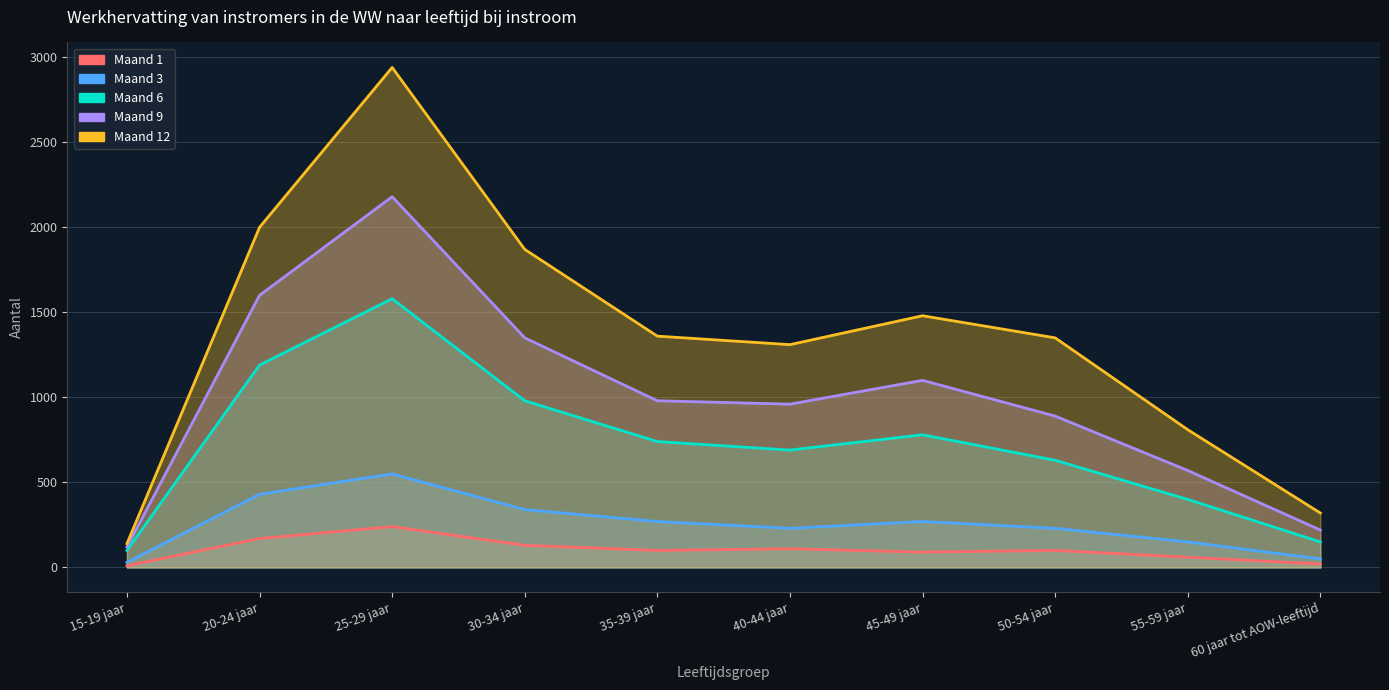

True or false: Maand 1 has a value of 261 at 20-24 jaar.

False